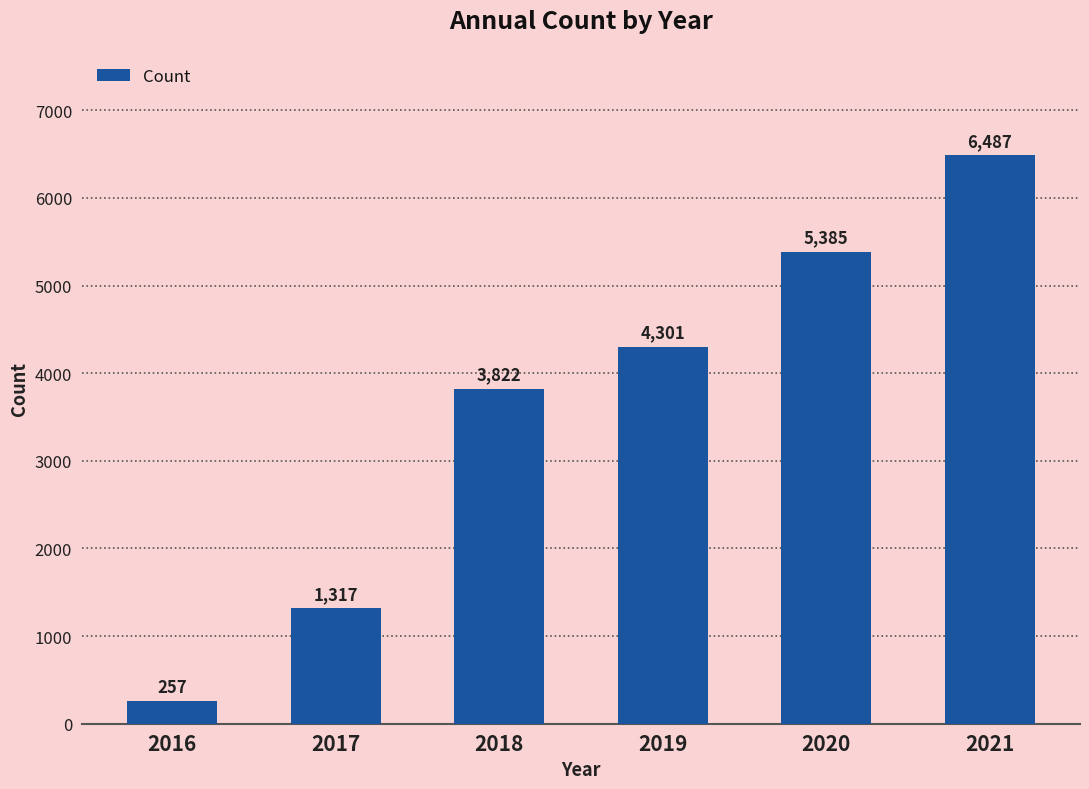

At which category does the chart reach its peak across all series?

2021